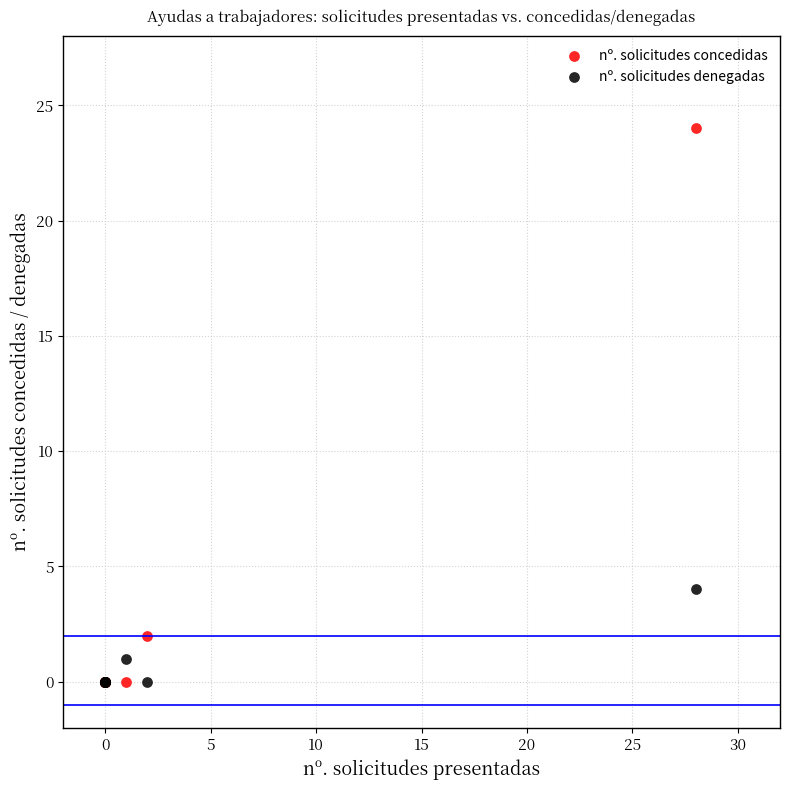

What are all the series names shown in the legend?

nº. solicitudes concedidas, nº. solicitudes denegadas